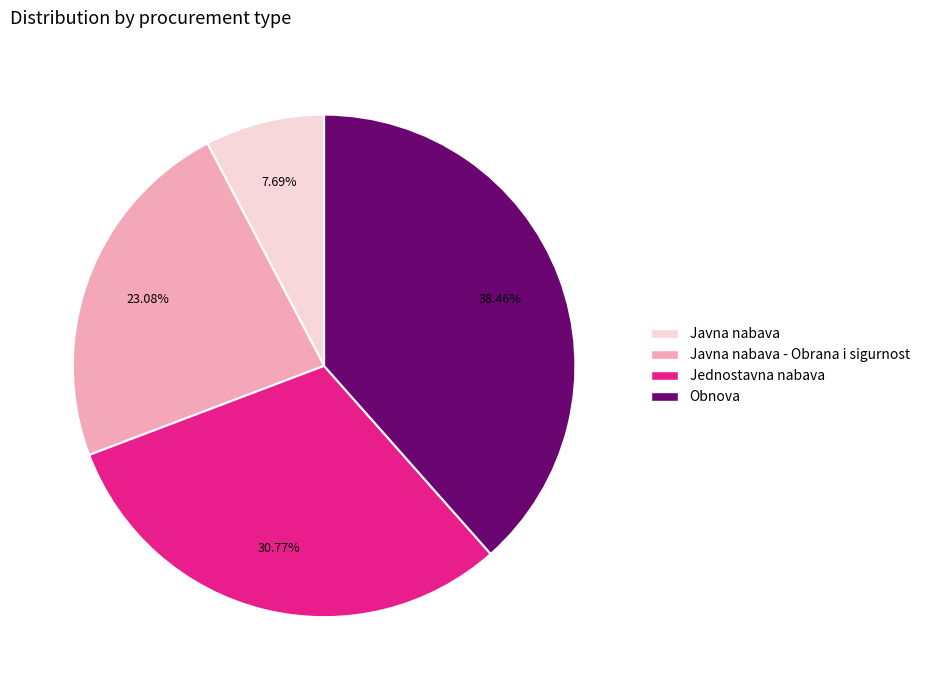

Does any single category account for the majority?

No